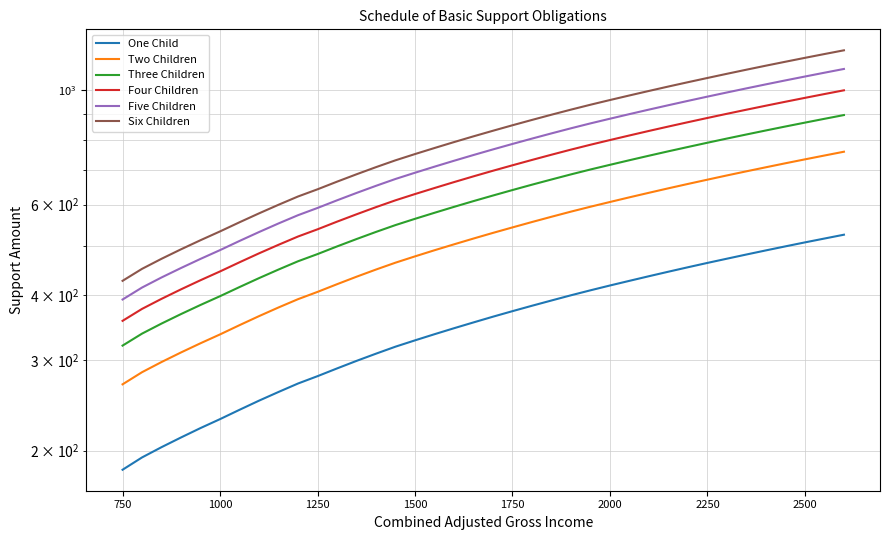

Which series has the largest total across all categories?

Six Children